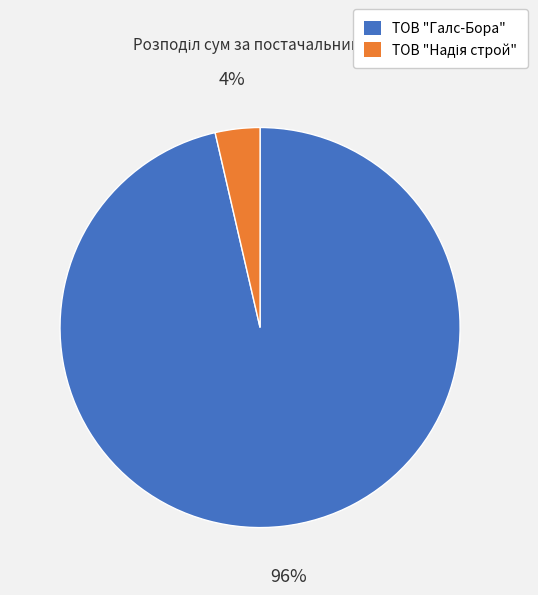

How many slices are in this pie chart?

2